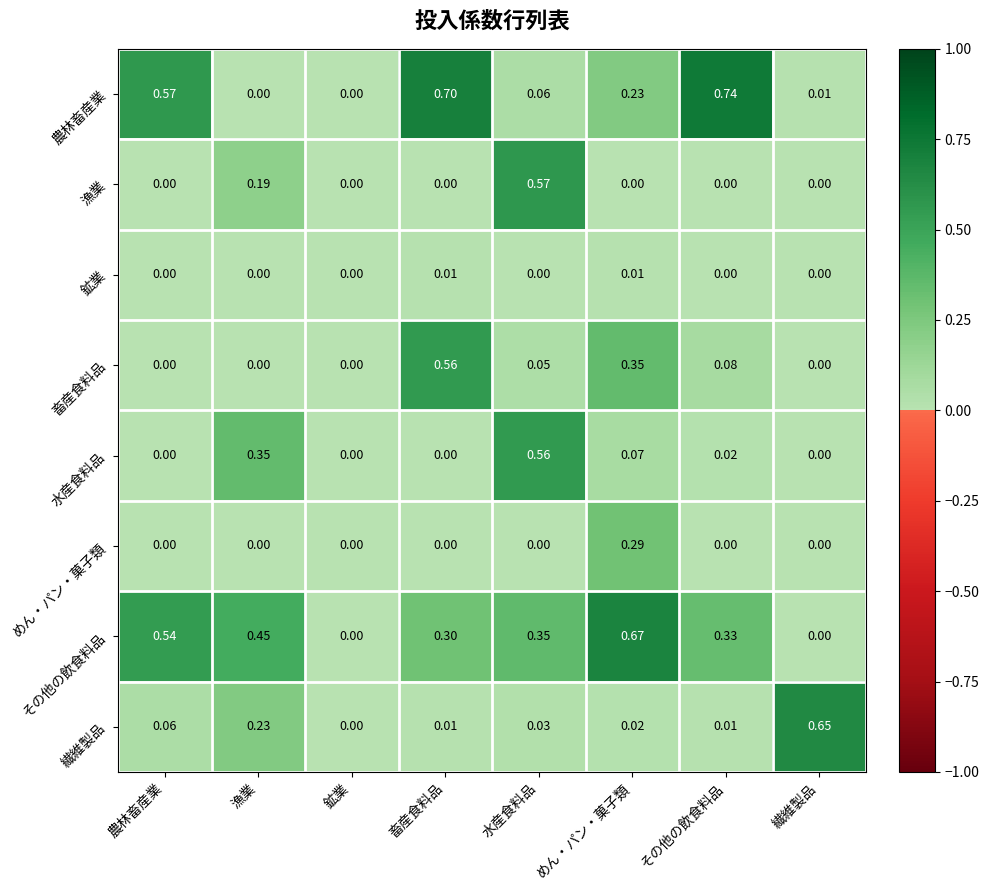

Which label corresponds to the largest value in the chart?

その他の飲食料品